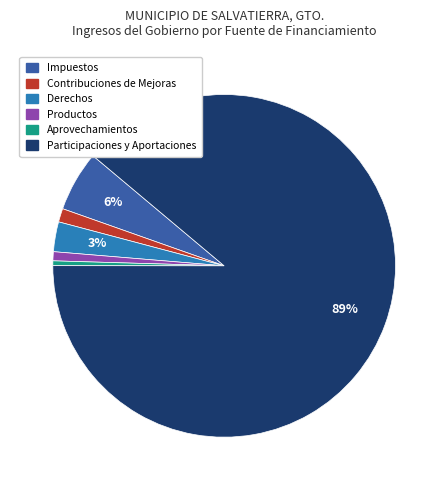

Do Derechos and Participaciones y Aportaciones together represent more than half of the pie?

Yes